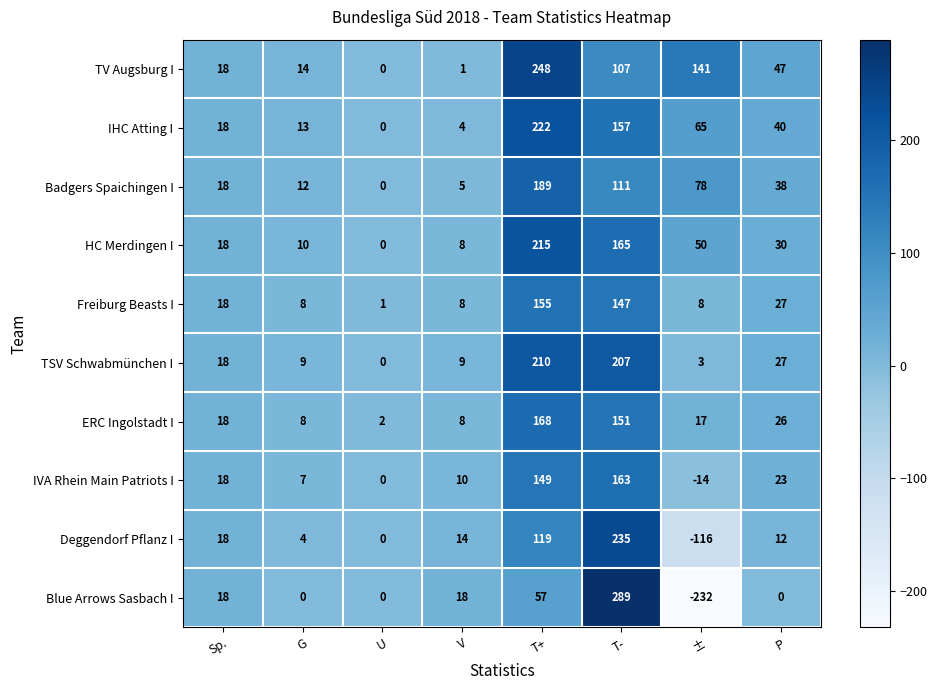

What is the difference between the highest and lowest values at U?

2